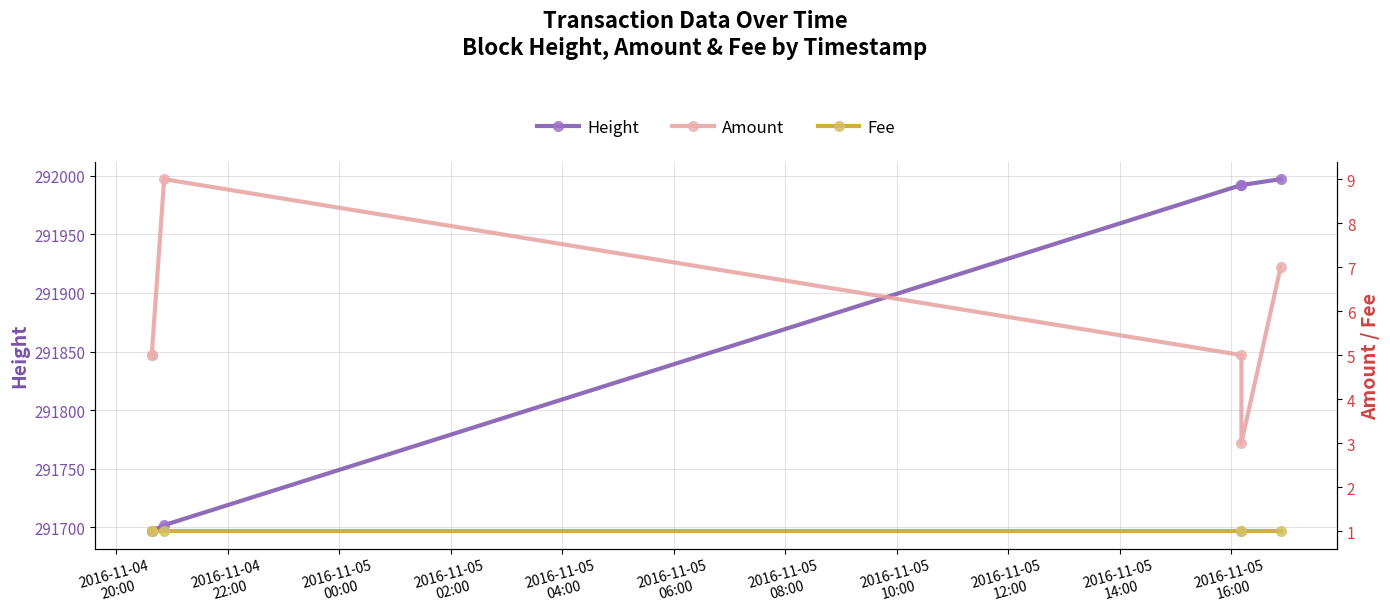

What is the sum of the Height values at 2016-11-04
22:00 and 2016-11-05
00:00?

583399